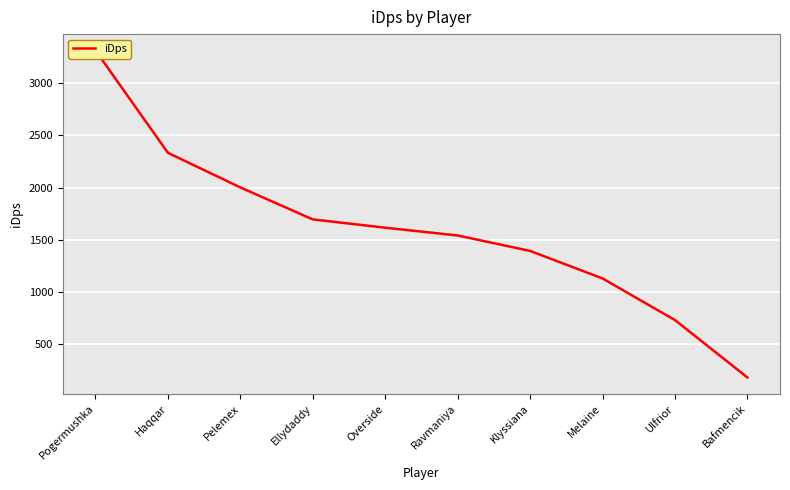

List the labels in order of value, smallest first.

Bafmencik, Ulfrior, Melaine, Klyssiana, Ravmaniya, Overside, Ellydaddy, Pelemex, Haqqar, Pogermushka